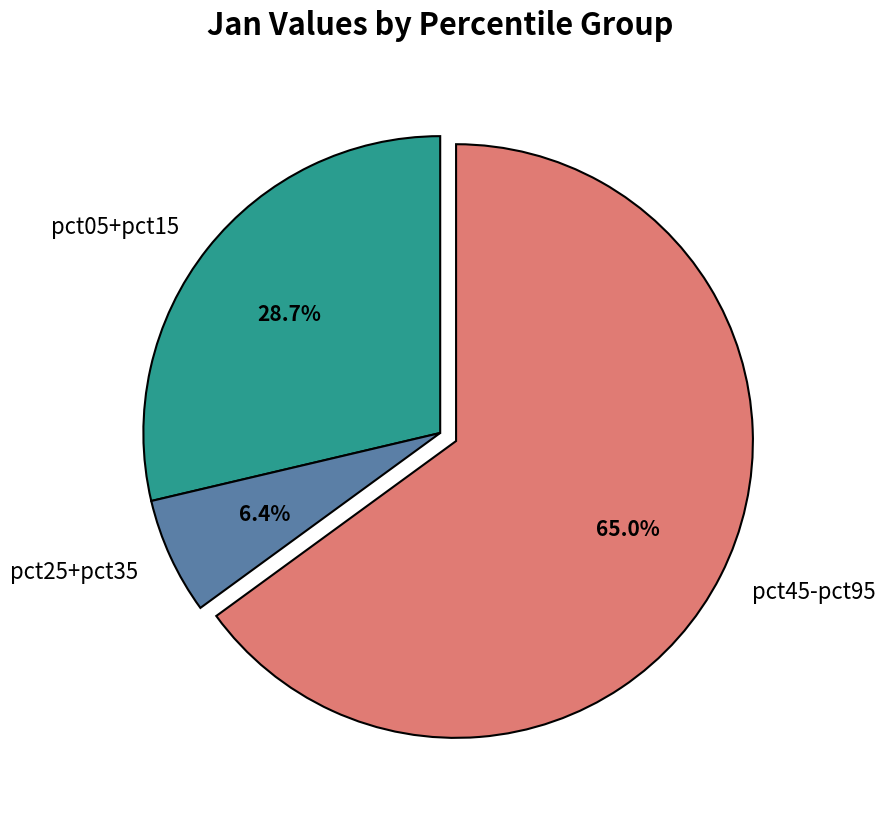

Which category has the smallest portion of the pie?

pct25+pct35